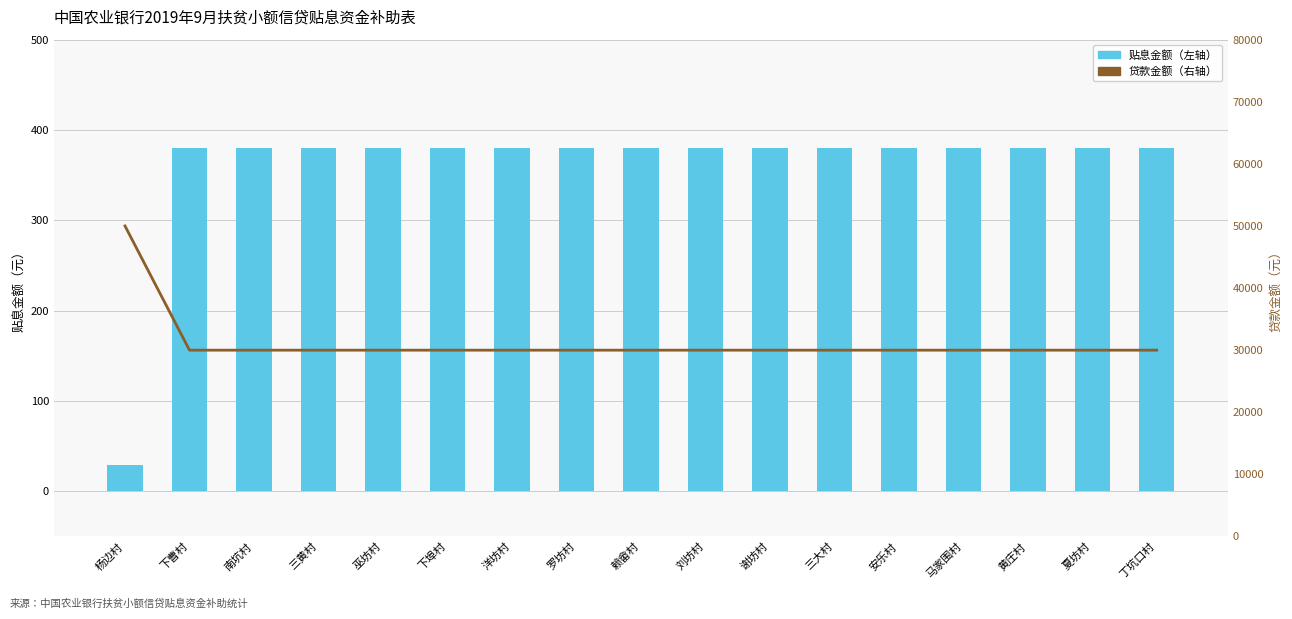

The value of 贷款金额（右轴） at 下埠村 is 30000.0. True or false?

True